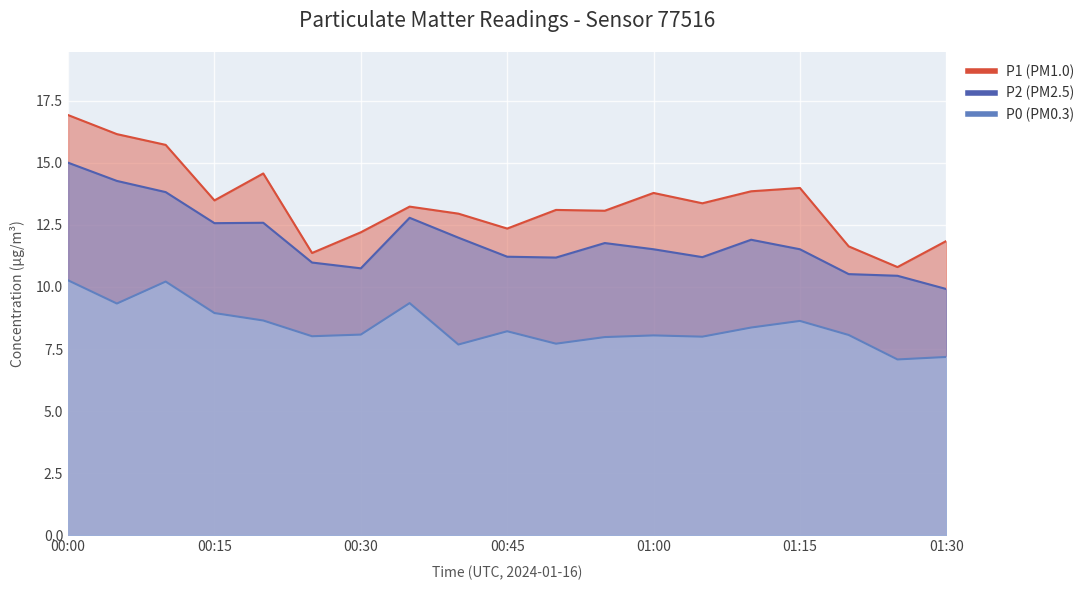

True or false: P1 and P2 intersect in this chart.

False